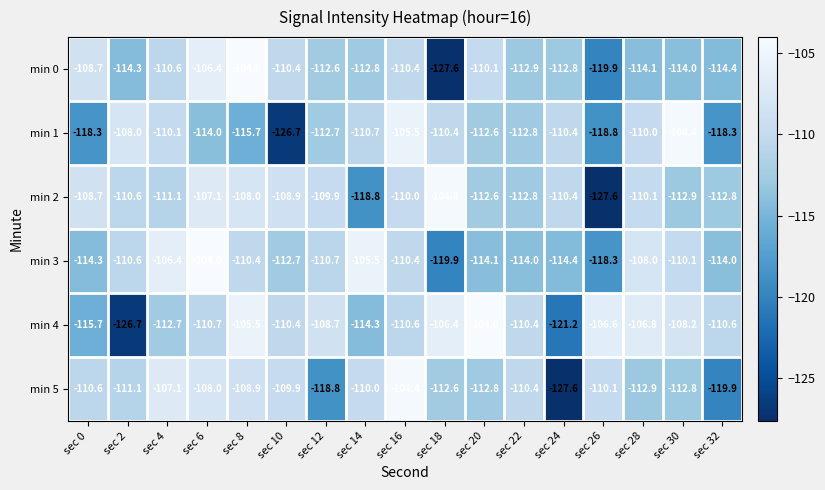

Count the number of categories in the chart.

17